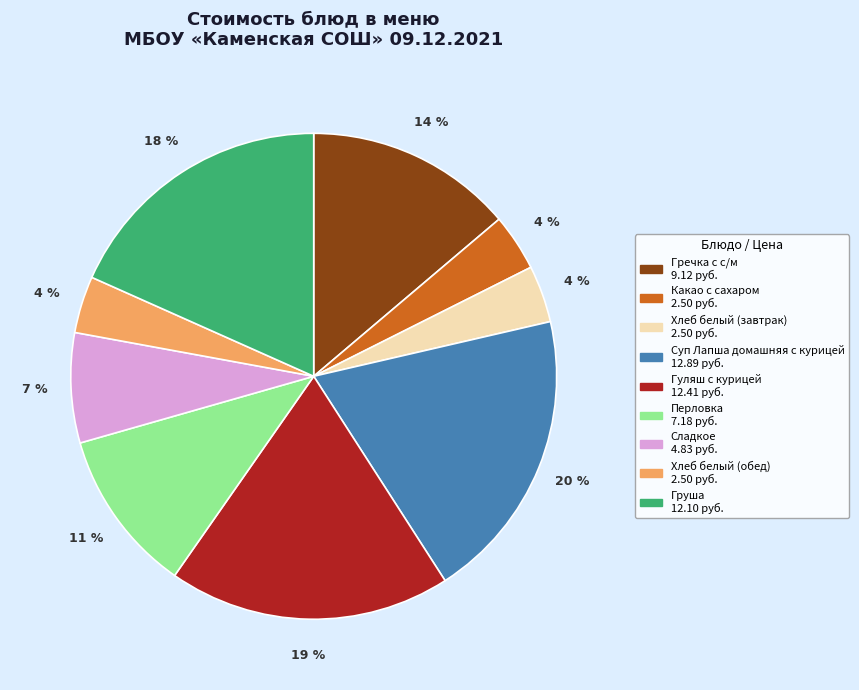

Is Суп Лапша домашняя с курицей the majority of the pie?

No